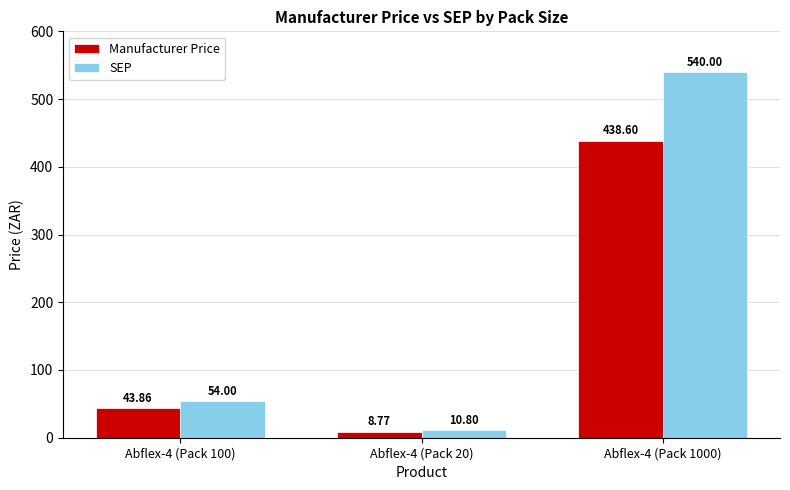

Rank the series by their average value, from highest to lowest.

SEP, Manufacturer Price